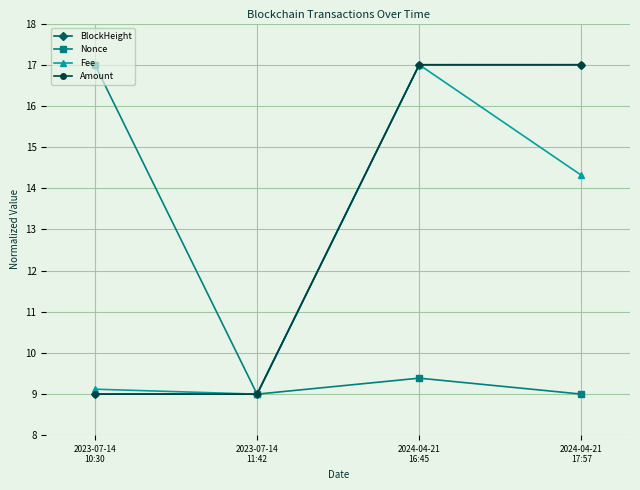

What is the sum of the Nonce values at 2023-07-14
11:42 and 2023-07-14
10:30?

26.0